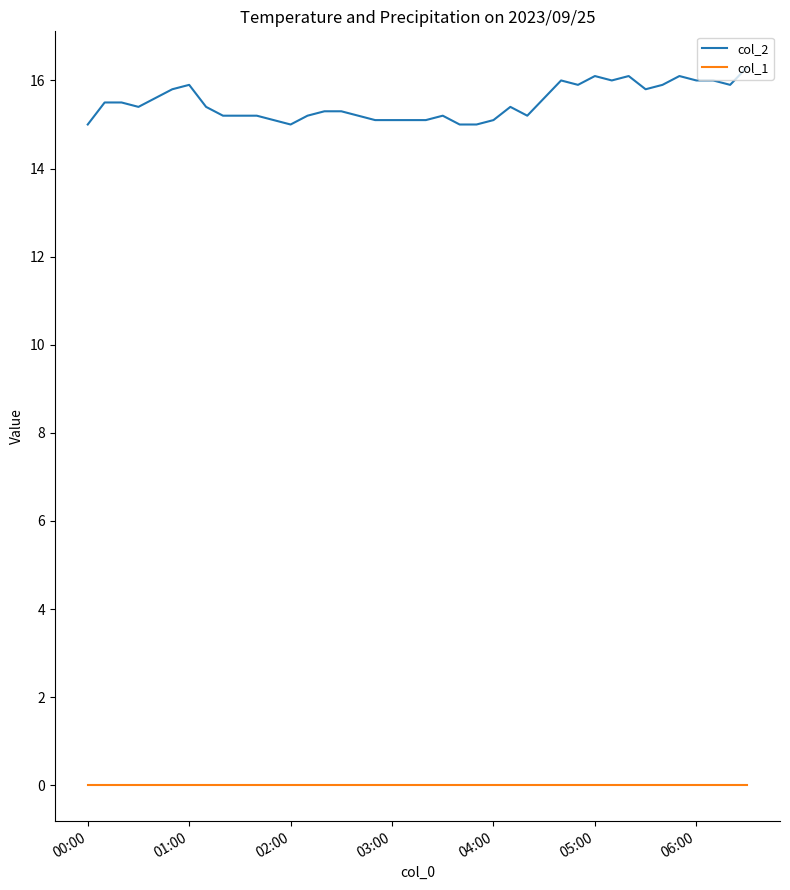

True or false: col_2 and col_1 cross at least once.

False